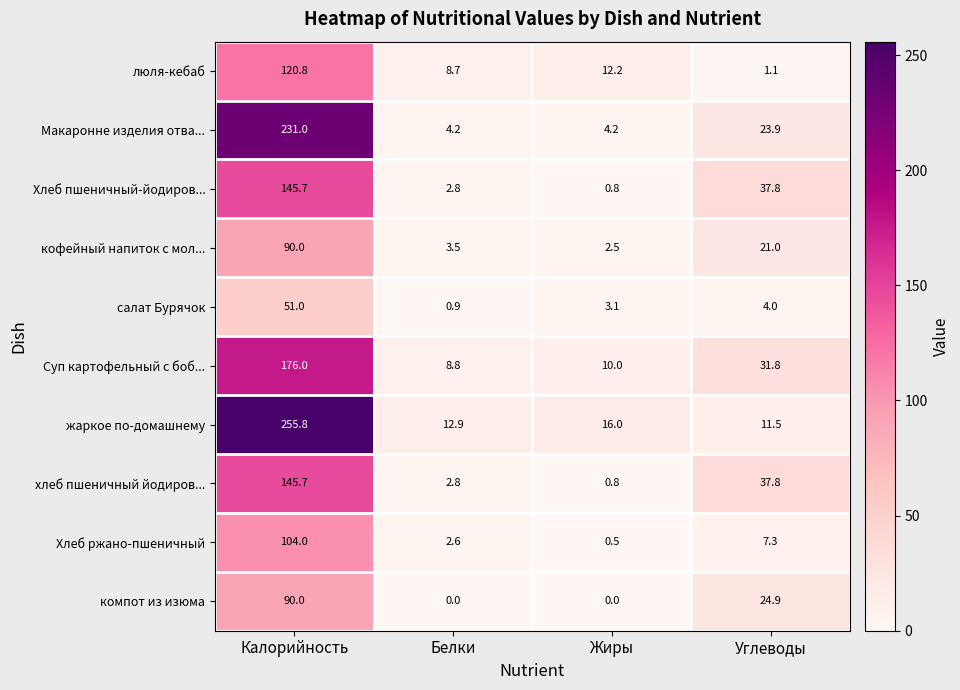

Between Белки and Жиры, which series saw the biggest shift?

люля-кебаб